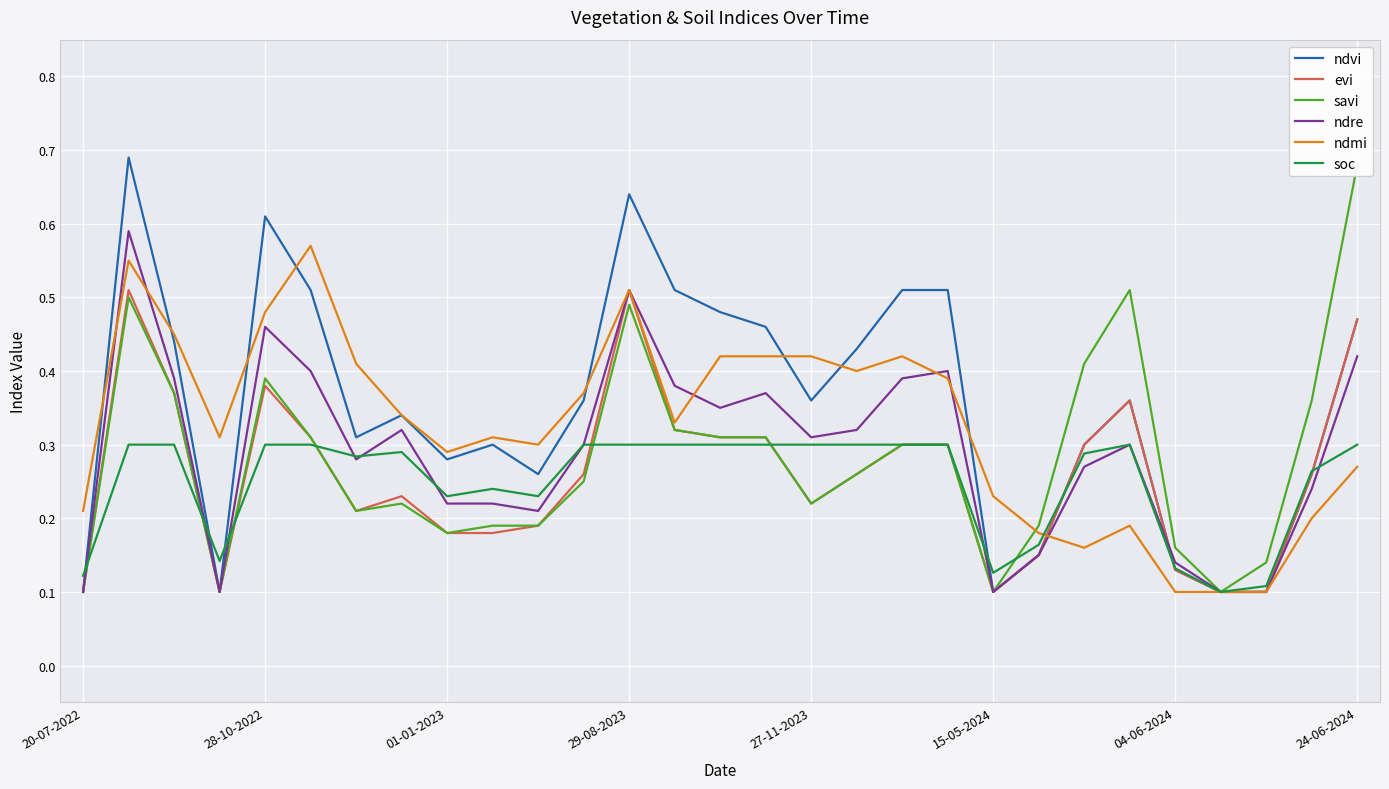

What position from the left is 19?

20